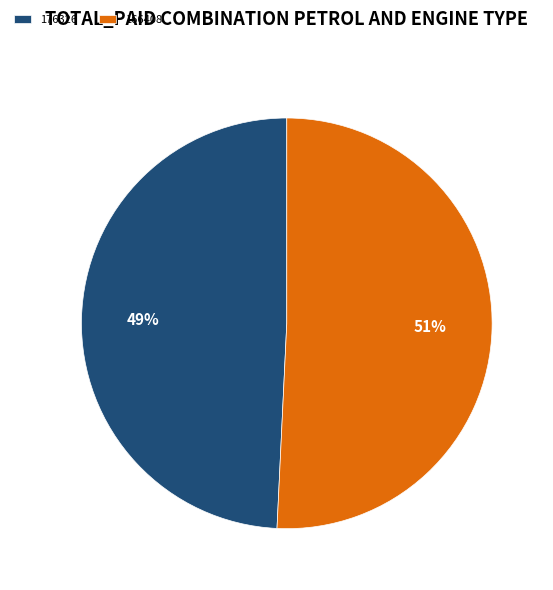

Which slice represents more than half of the pie?

166408